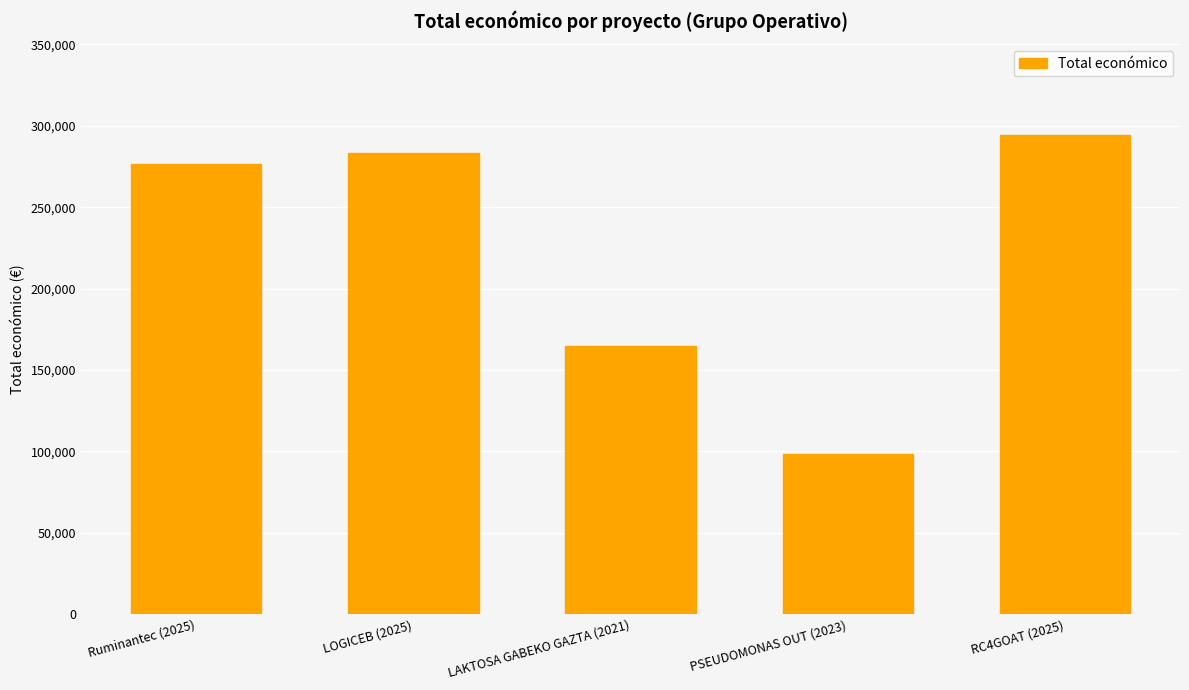

Rank the categories by value from lowest to highest.

PSEUDOMONAS OUT (2023), LAKTOSA GABEKO GAZTA (2021), Ruminantec (2025), LOGICEB (2025), RC4GOAT (2025)